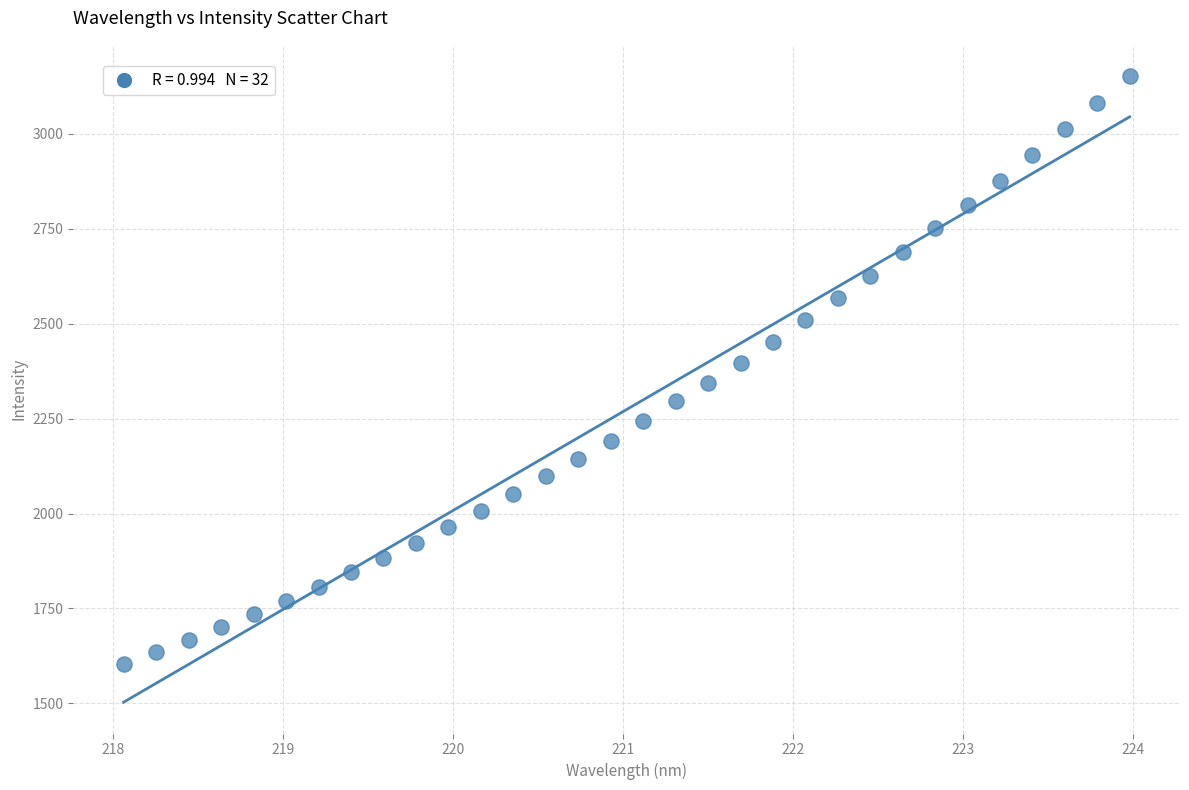

What is the range of Y values (max minus min)?

1547.4